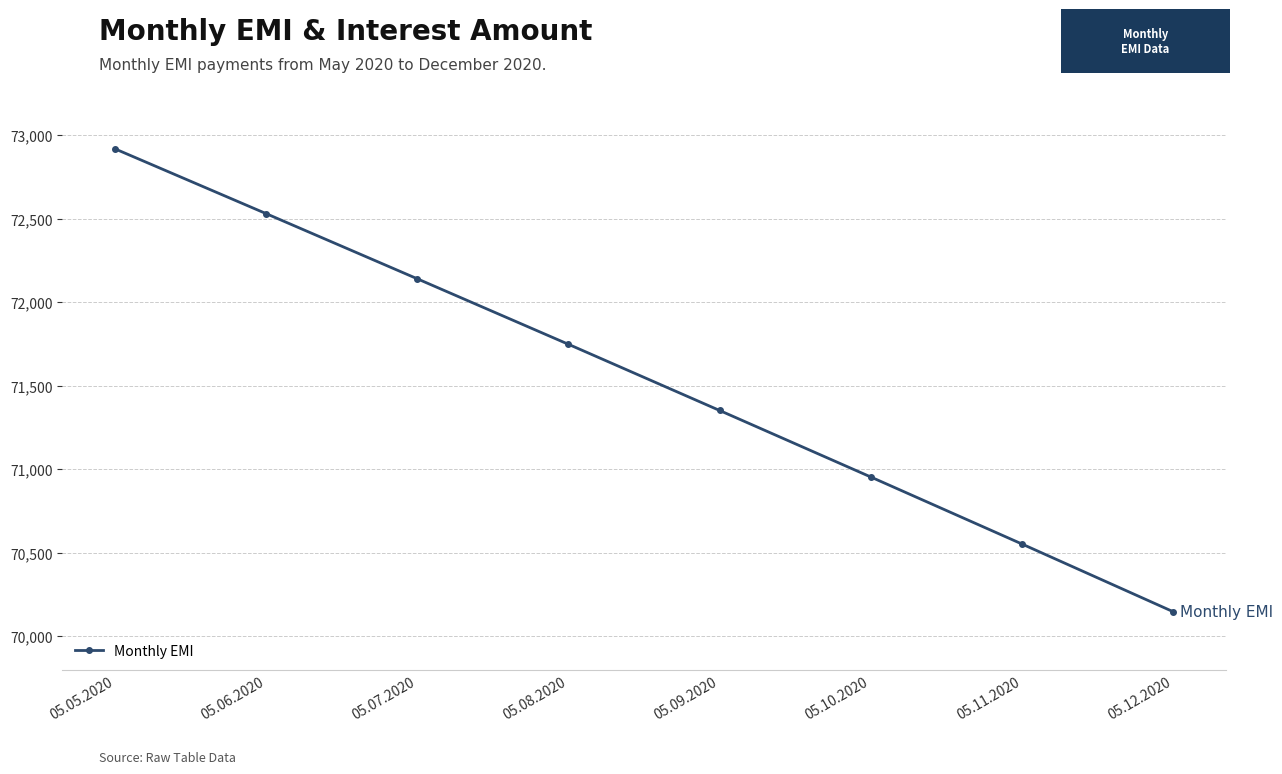

What is the difference between the second highest and minimum values?

2382.0